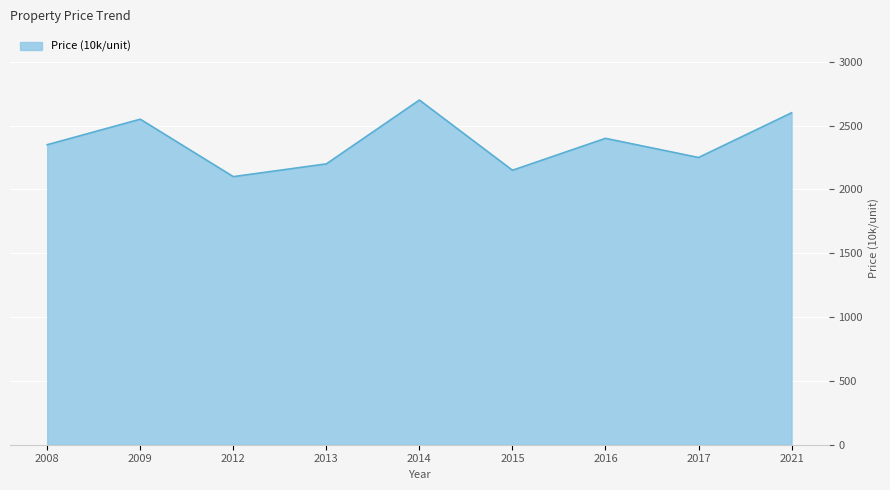

Reading left to right, extract all data points from this chart.

2008=2350	2009=2550	2012=2100	2013=2200	2014=2700	2015=2150	2016=2400	2017=2250	2021=2600